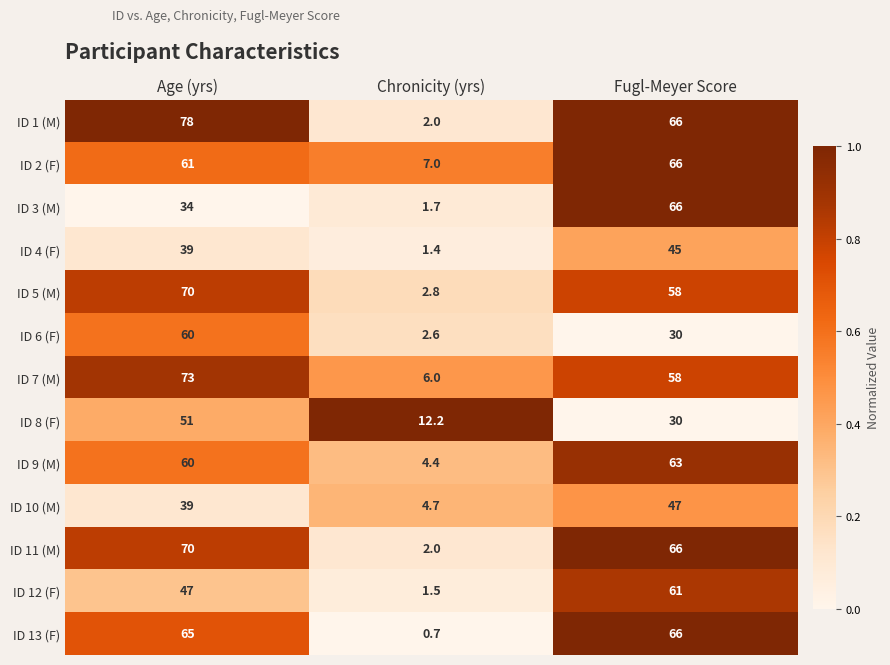

Which series has the largest total across all categories?

ID 1 (M)